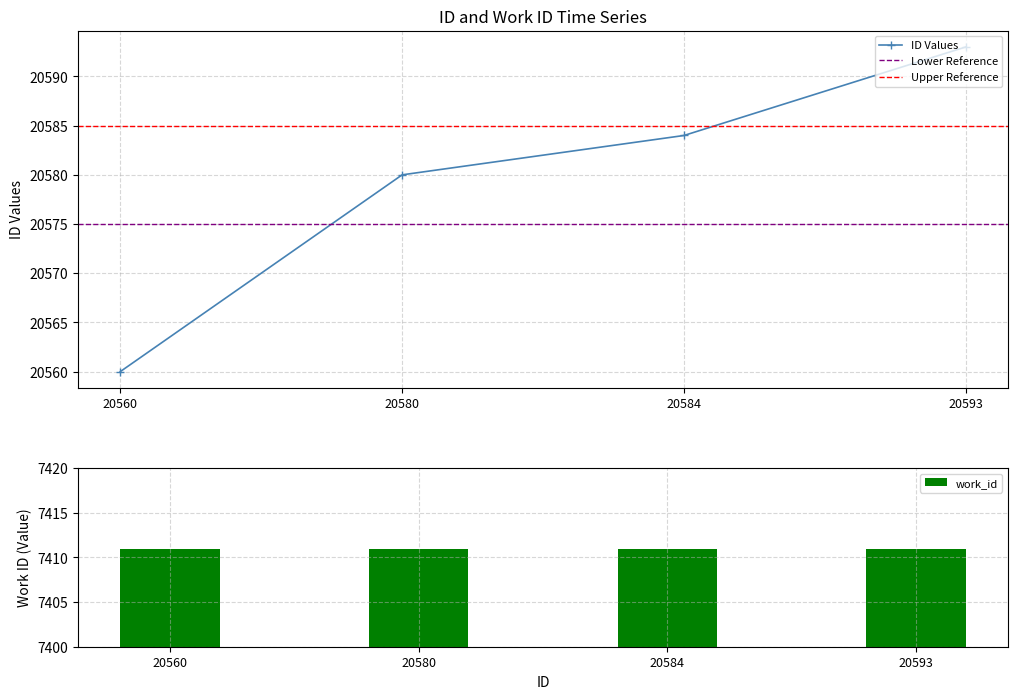

List the labels in order of value, largest first.

20593, 20584, 20580, 20560